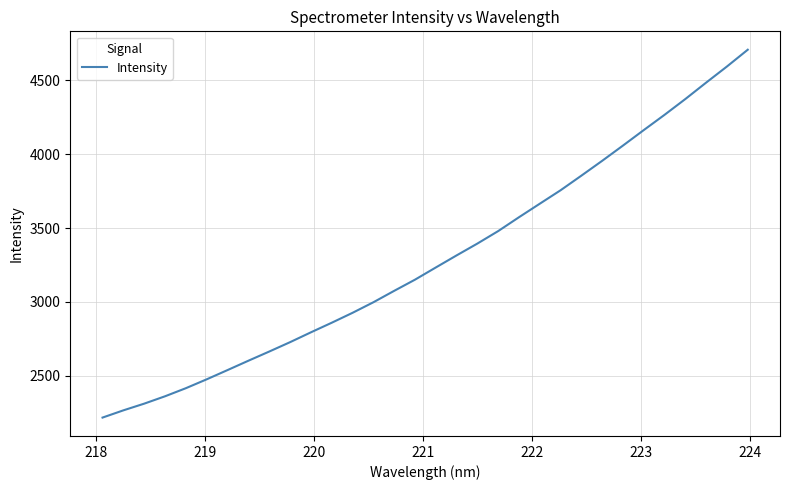

What is the difference between the maximum and minimum values?

2491.1